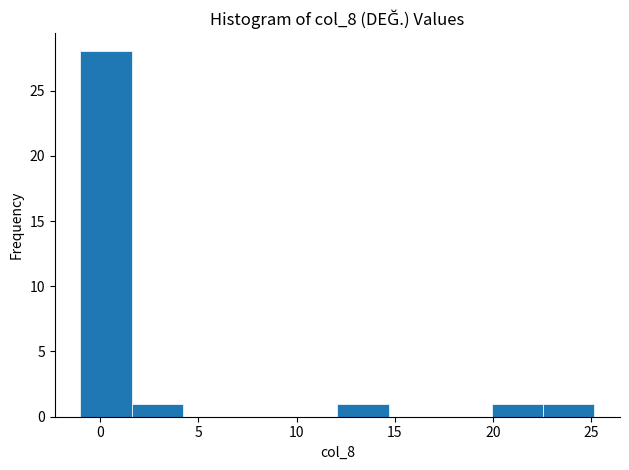

Over which range of the x-axis is the bar tallest?

-1.0 to 1.5